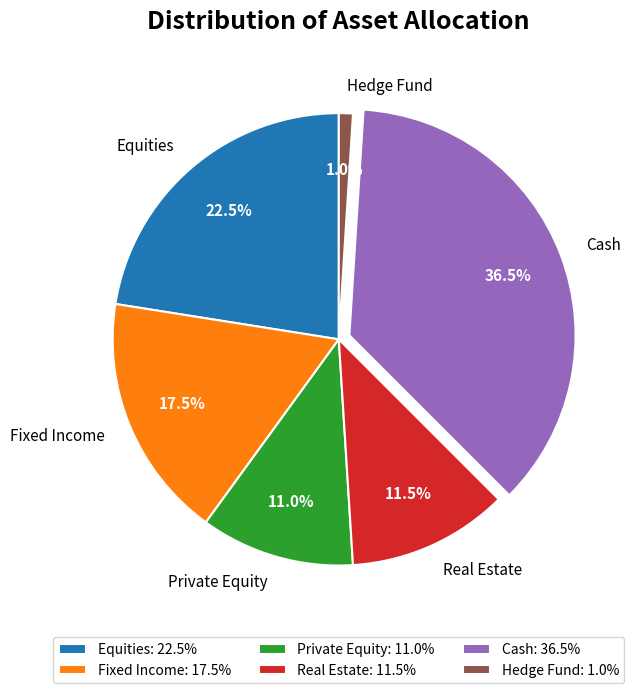

Does Equities account for over 50% of the chart?

No